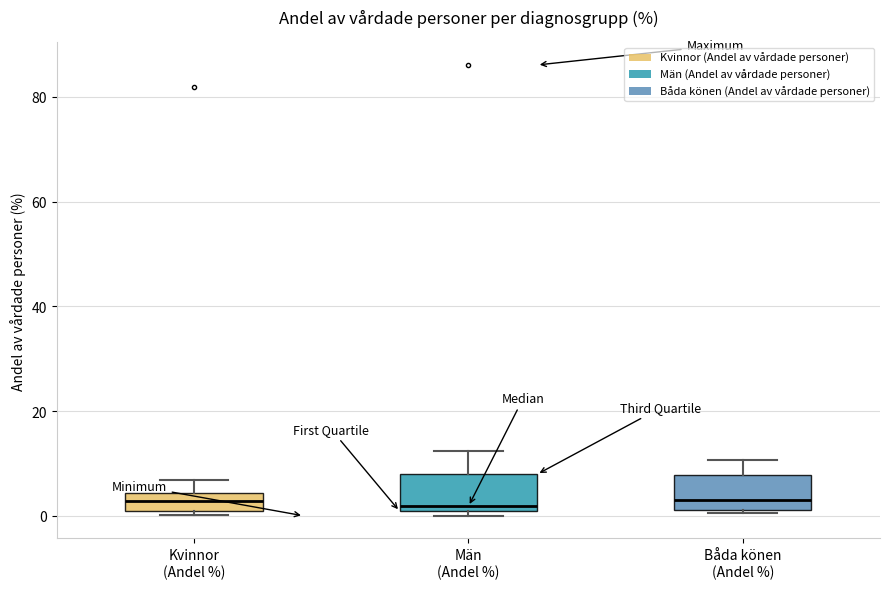

Reading left to right, read every box against the y-axis: the position of its median line, the range the box covers, and the ends of its whiskers. The values are not printed on the chart, so give them approximately, as read against the axis.

Kvinnor (Andel %): median 2, box 0 to 4, whiskers 0 (just below the box's lower edge) to 6
Män (Andel %): median 2, box 0 to 8, whiskers 0 (just below the box's lower edge) to 12
Båda könen (Andel %): median 4, box 2 to 8, whiskers 0 to 10